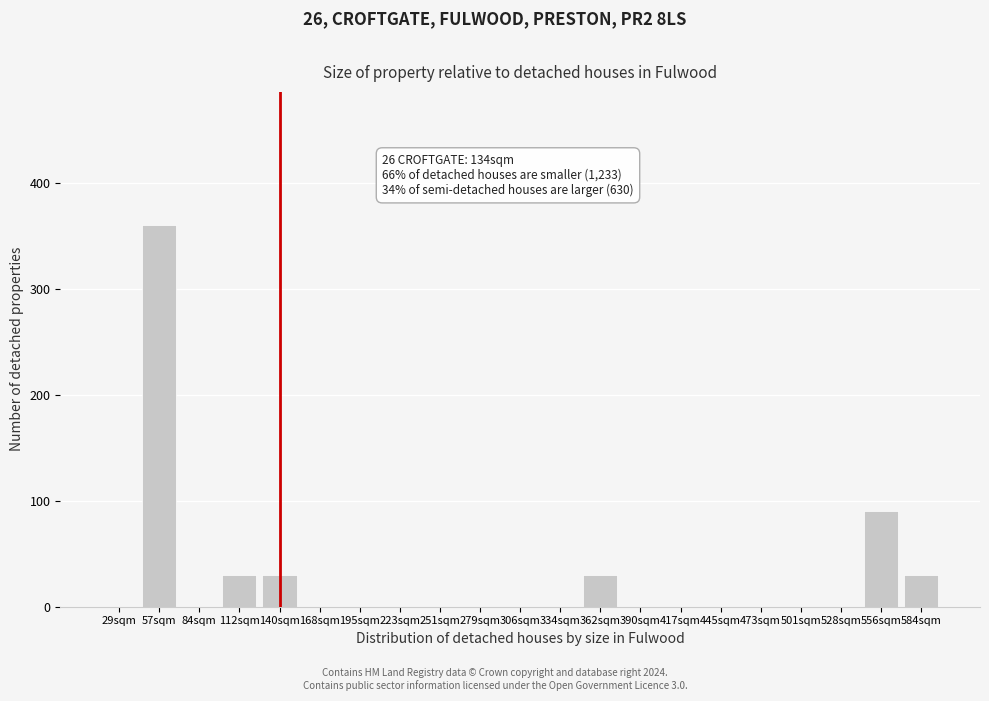

Reading left to right, list all the values displayed in this chart.

29sqm=0	57sqm=360	84sqm=0	112sqm=30	140sqm=30	168sqm=0	195sqm=0	223sqm=0	251sqm=0	279sqm=0	306sqm=0	334sqm=0	362sqm=30	390sqm=0	417sqm=0	445sqm=0	473sqm=0	501sqm=0	528sqm=0	556sqm=90	584sqm=30